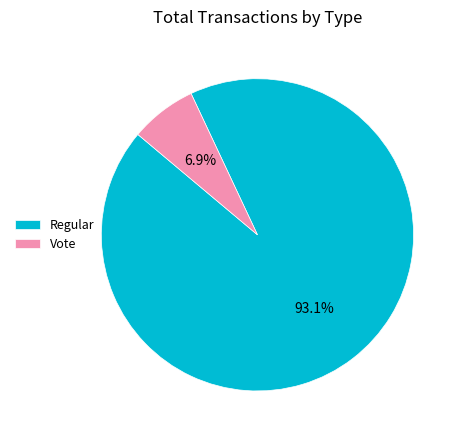

Is it true that Vote is 1% of the pie?

False